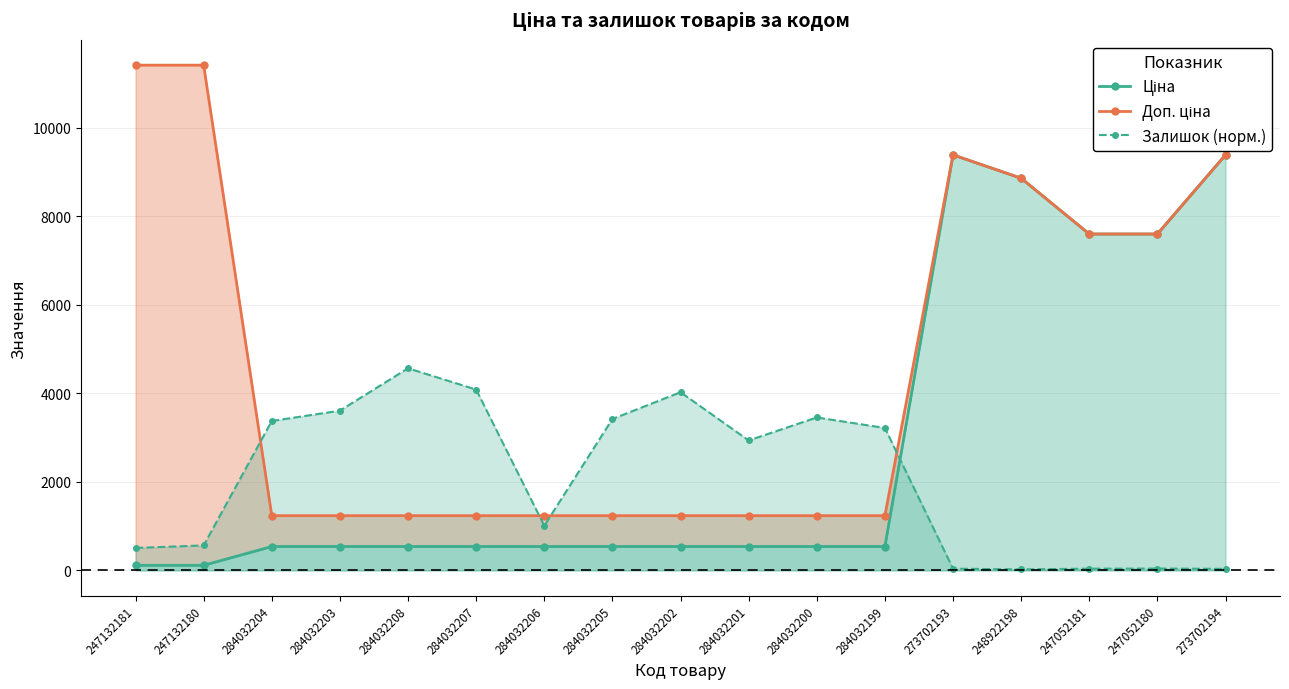

The Залишок (норм.) series shows 4564.0 at 284032208. True or false?

True